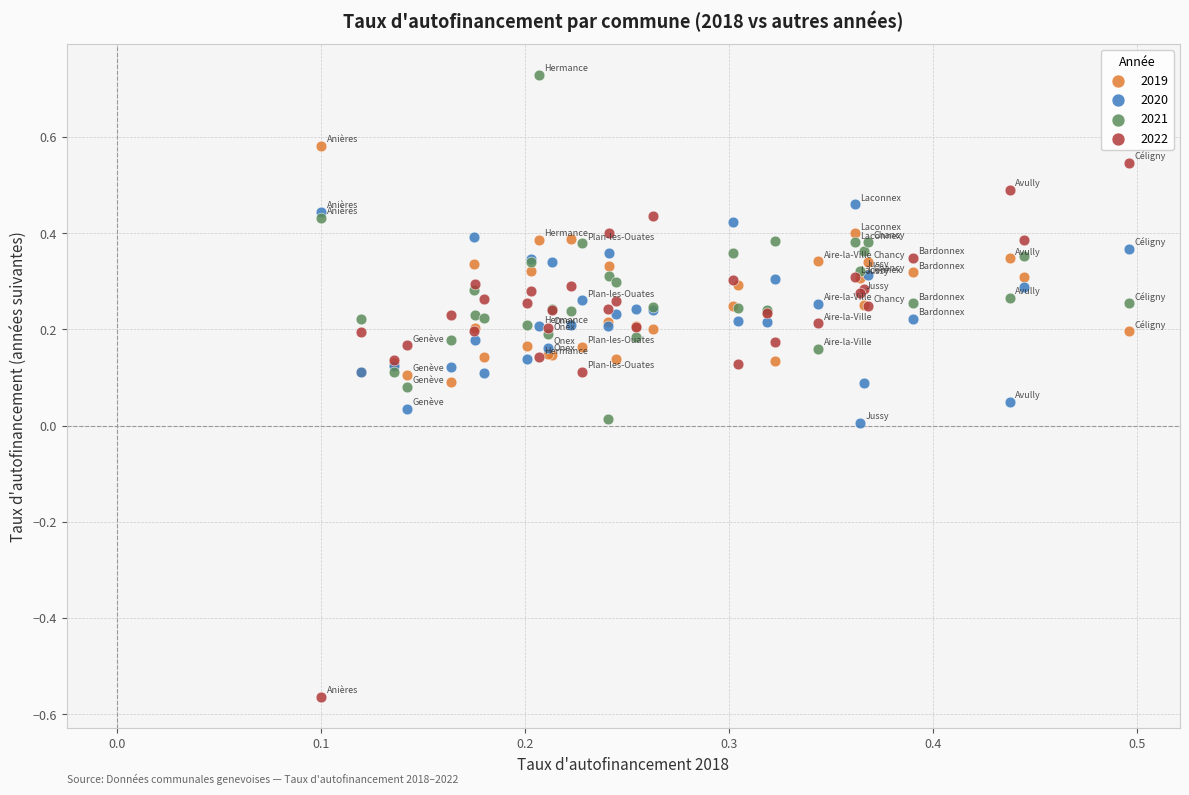

What are all the series names shown in the legend?

2019, 2020, 2021, 2022